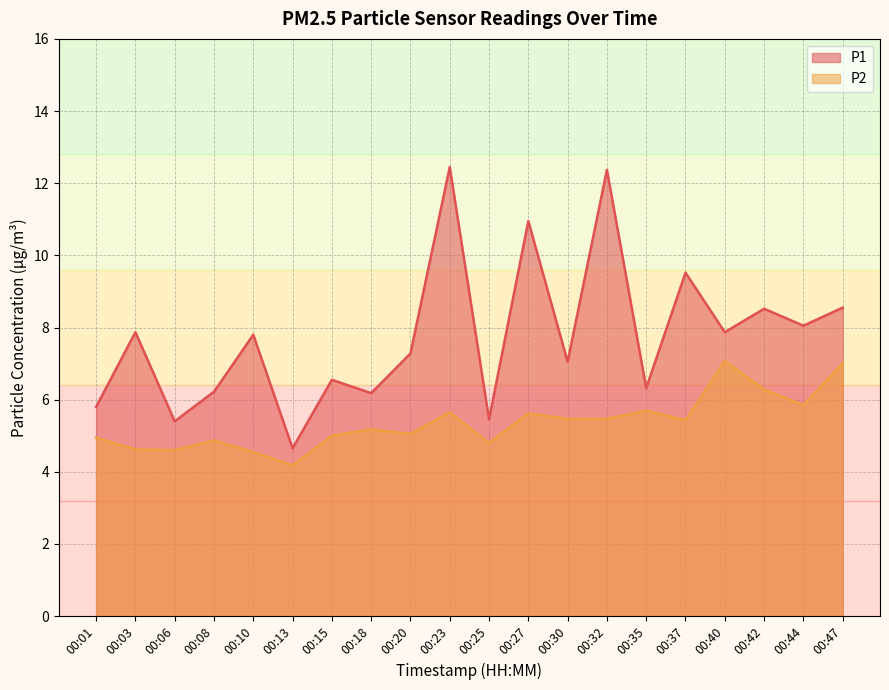

What is the difference between the P1 values at 00:47 and 00:35?

2.2